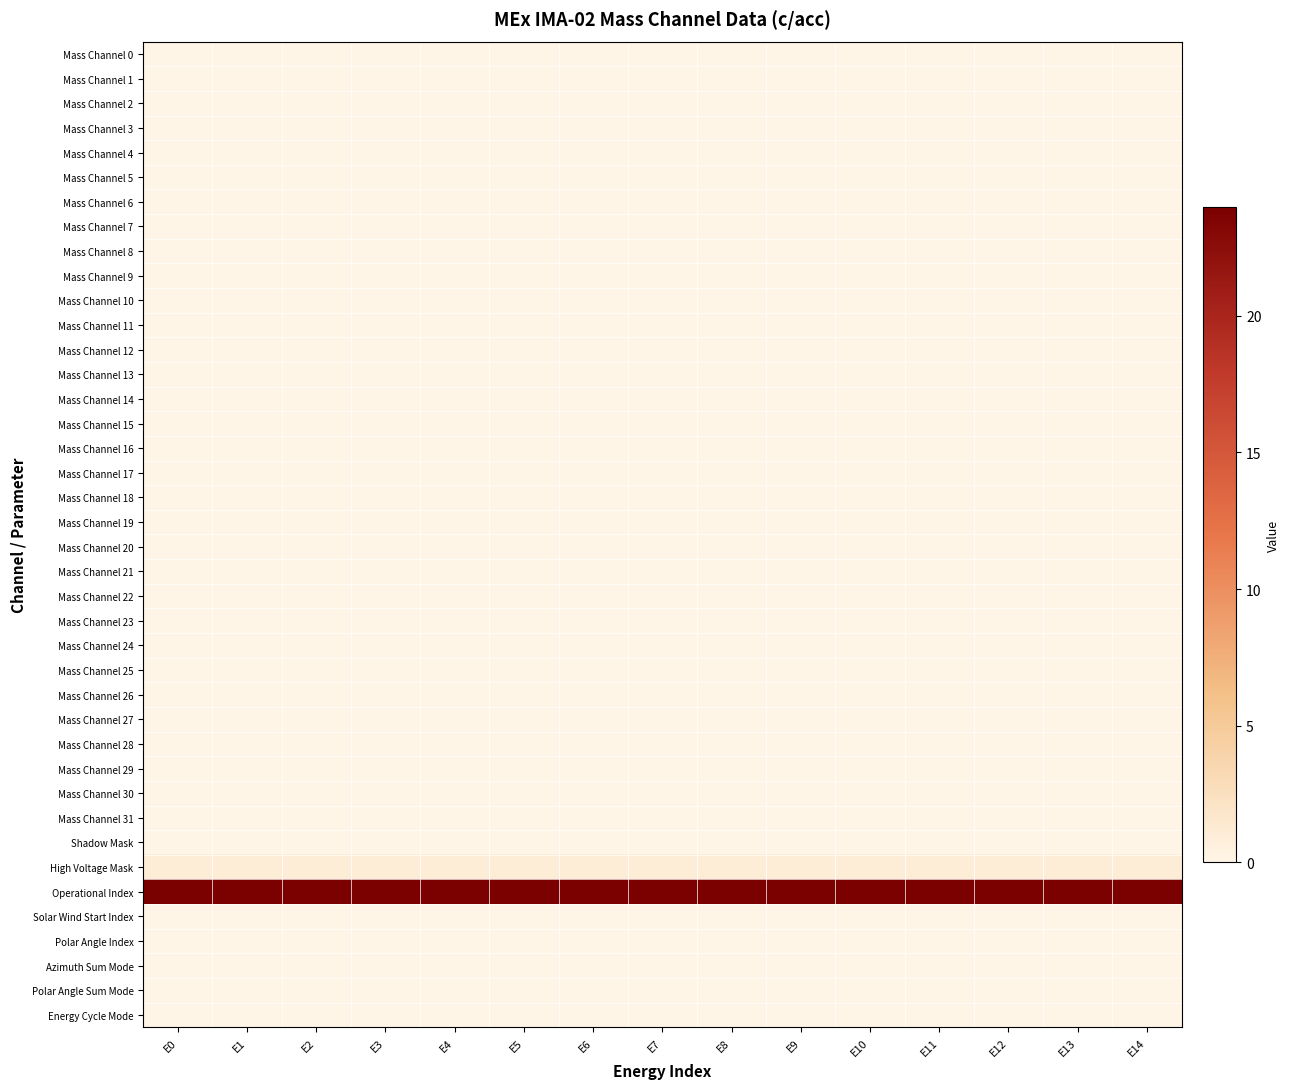

Which series has the largest total across all categories?

Operational Index